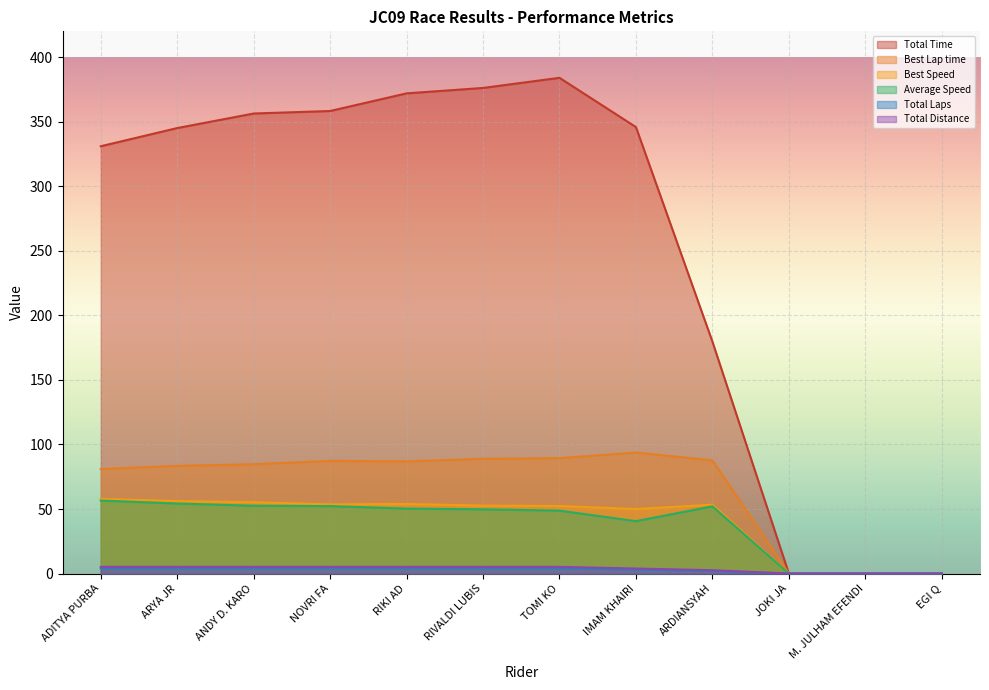

Is it true that Total Laps equals 0.0 at EGI Q?

True